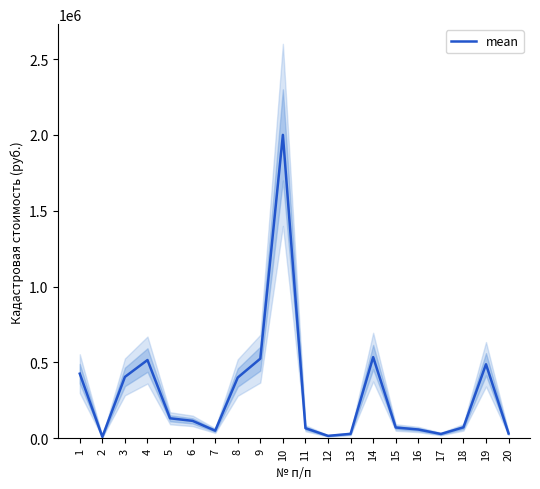

What is the value of the 5th point from the left?

132278.4